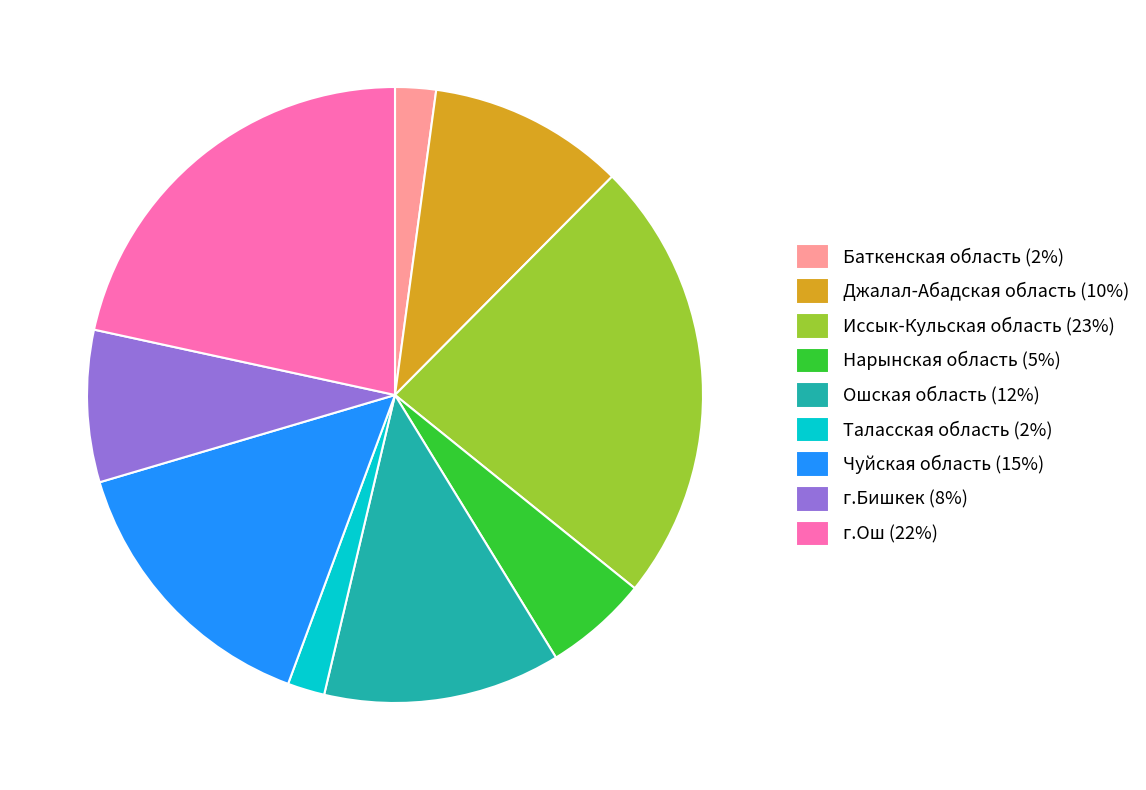

Does Иссык-Кульская область account for over 50% of the chart?

No